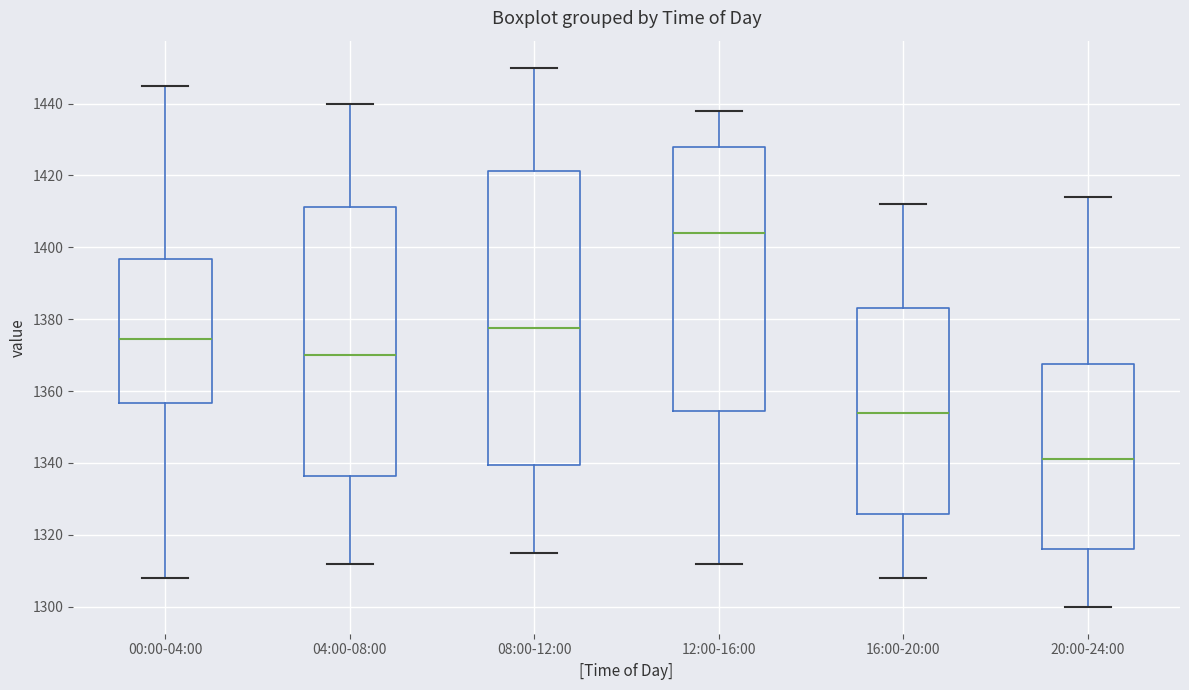

Which box has the highest median line?

12:00-16:00